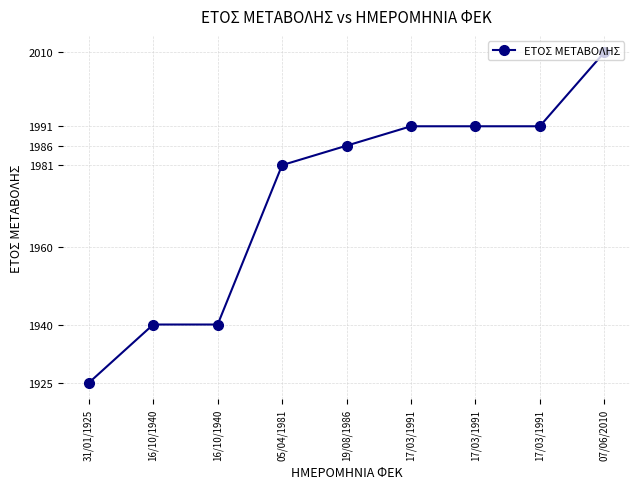

Which category has the highest value across all series?

07/06/2010